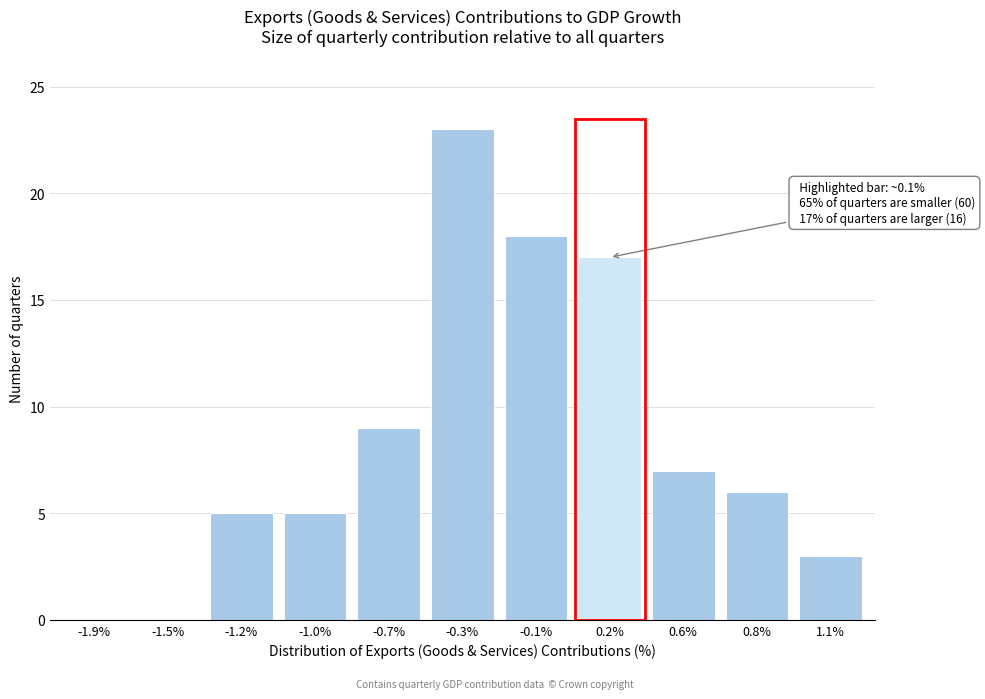

Reading left to right, transcribe all the data shown in this chart.

-1.9%=0	-1.5%=0	-1.2%=5	-1.0%=5	-0.7%=9	-0.3%=23	-0.1%=18	0.2%=17	0.6%=7	0.8%=6	1.1%=3